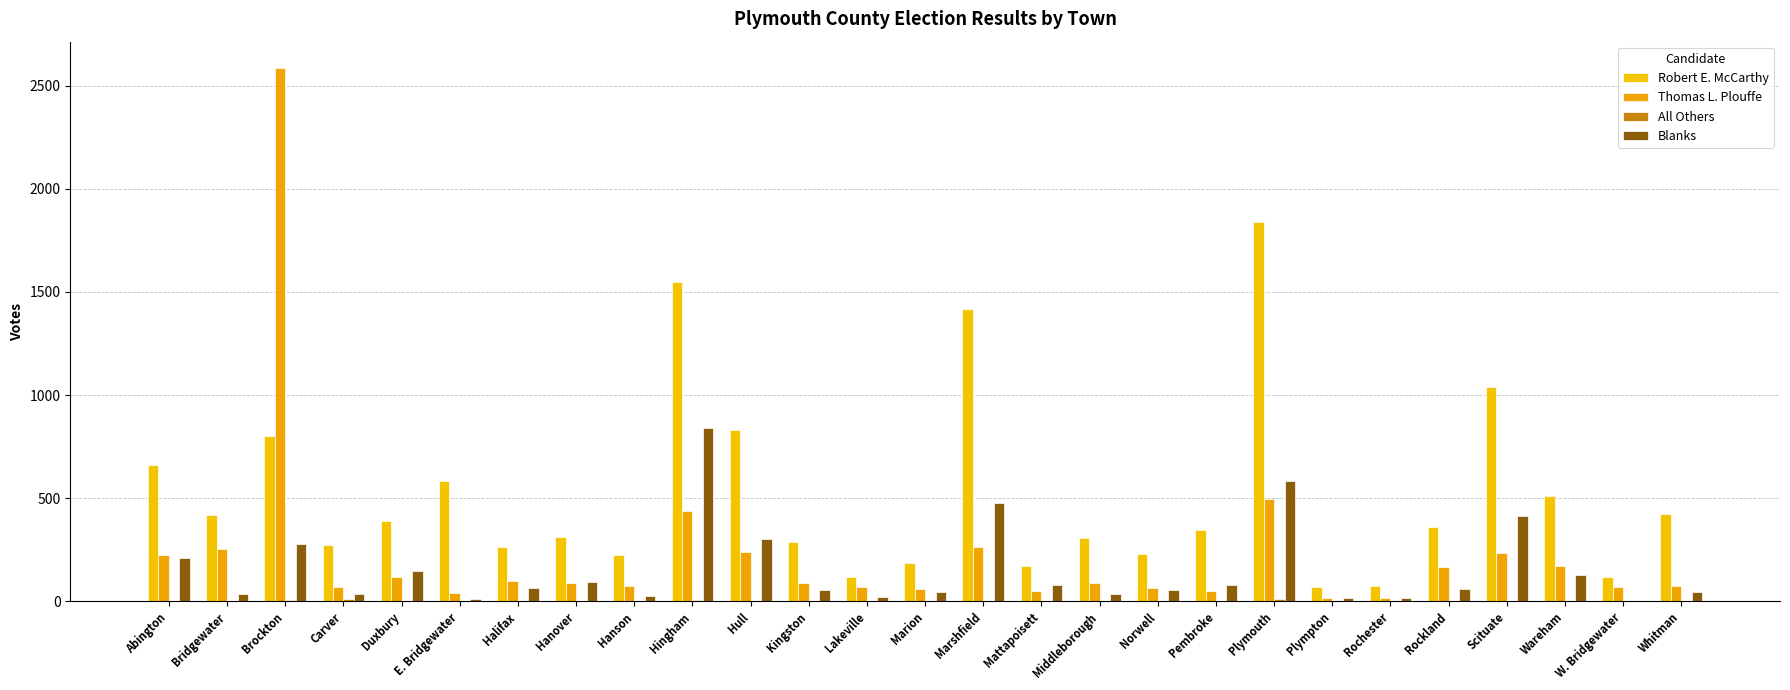

How many distinct data groups are displayed?

4